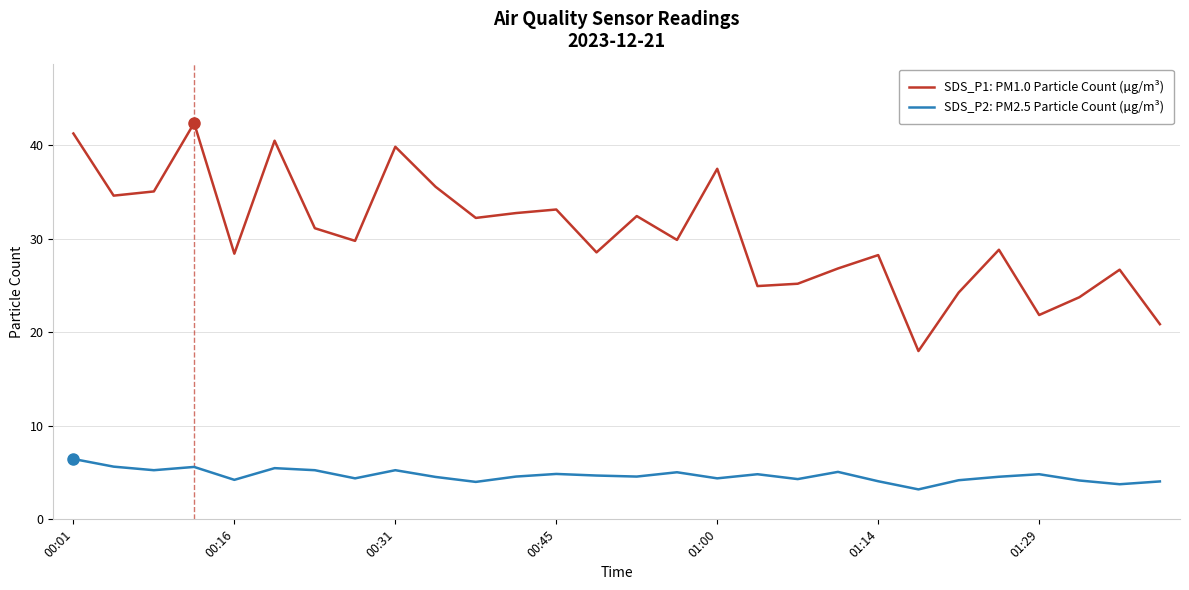

Which series has the largest range (max minus min)?

SDS_P1: PM1.0 Particle Count (µg/m³)